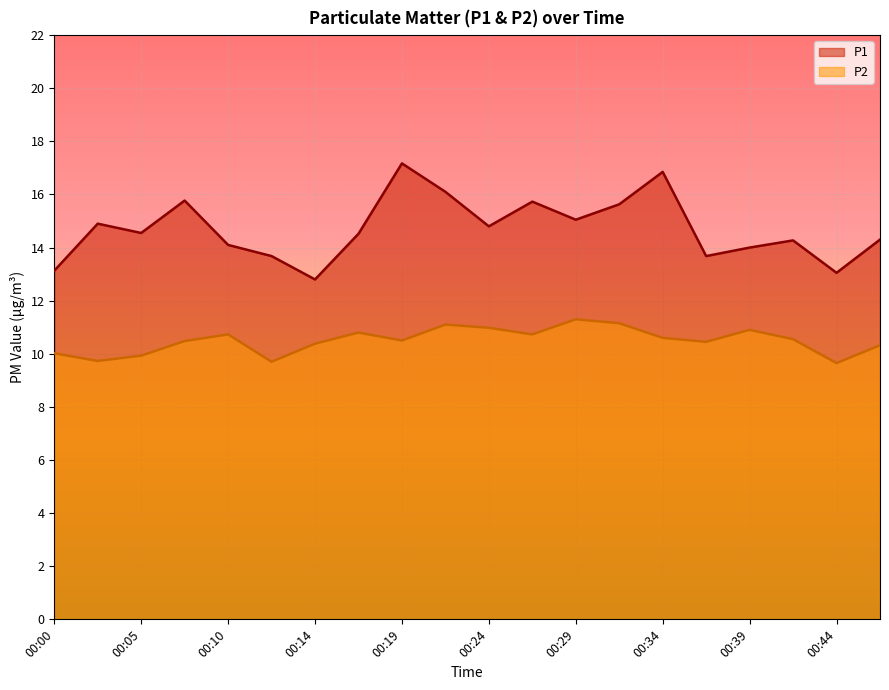

What is the value of the P2 point at the 17th from the left?

10.9